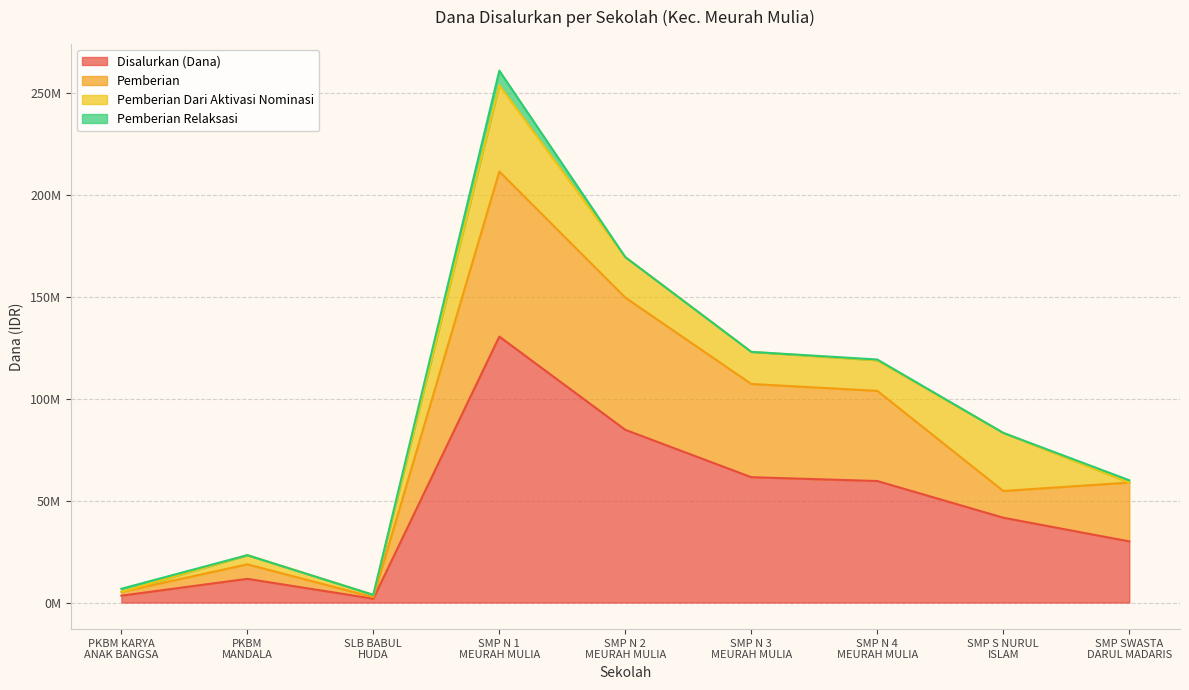

List the labels in order of Pemberian value, largest first.

SMP N 1
MEURAH MULIA, SMP N 2
MEURAH MULIA, SMP N 3
MEURAH MULIA, SMP N 4
MEURAH MULIA, SMP SWASTA
DARUL MADARIS, SMP S NURUL
ISLAM, PKBM
MANDALA, PKBM KARYA
ANAK BANGSA, SLB BABUL
HUDA